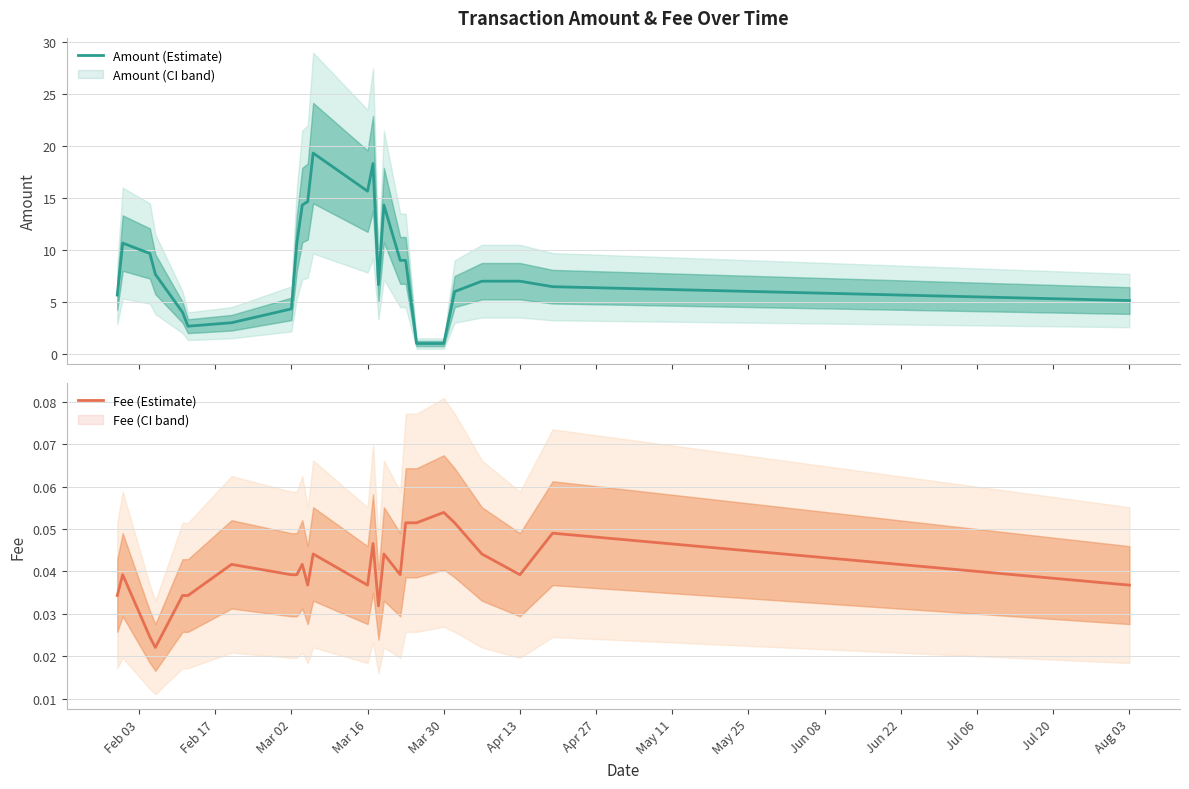

What is the maximum value for Amount (Estimate)?

19.3